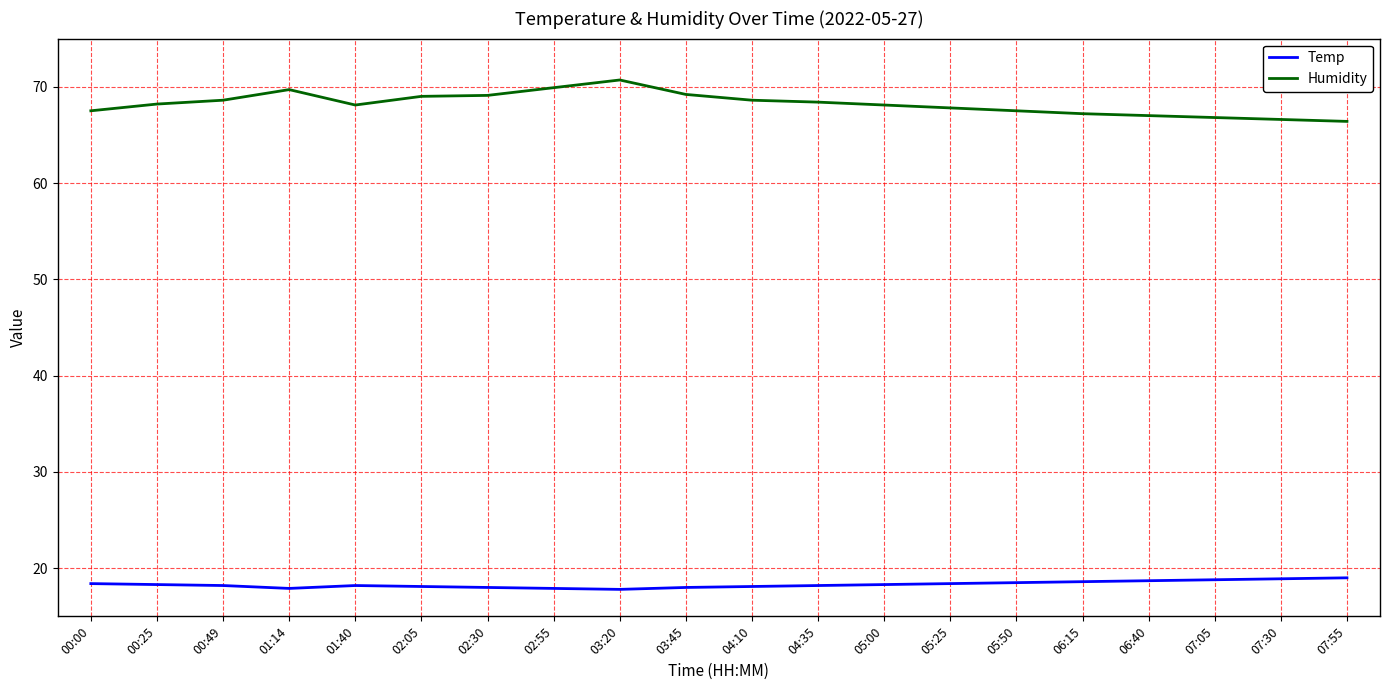

What is the maximum value shown in the chart?

70.7